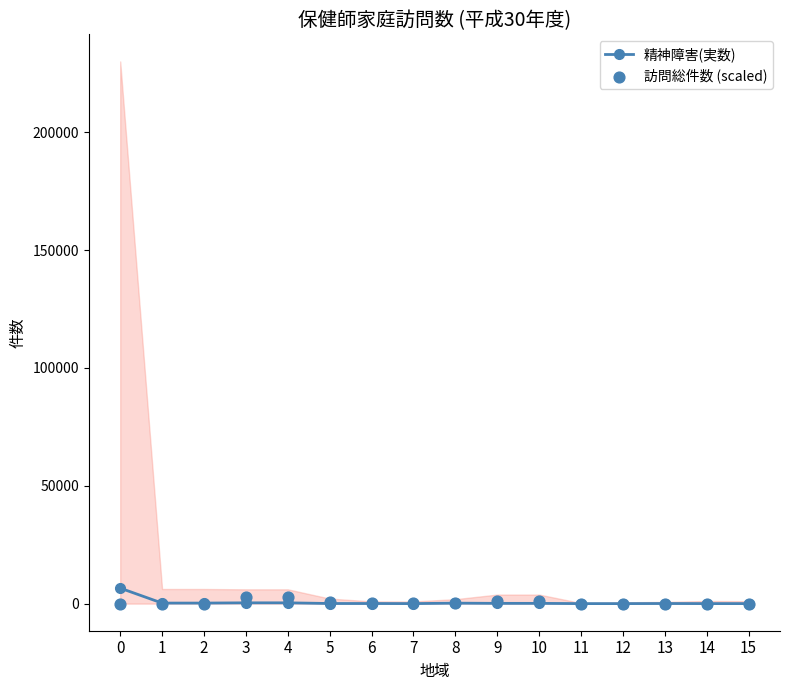

What is the total value across all series at 0?

6573.0